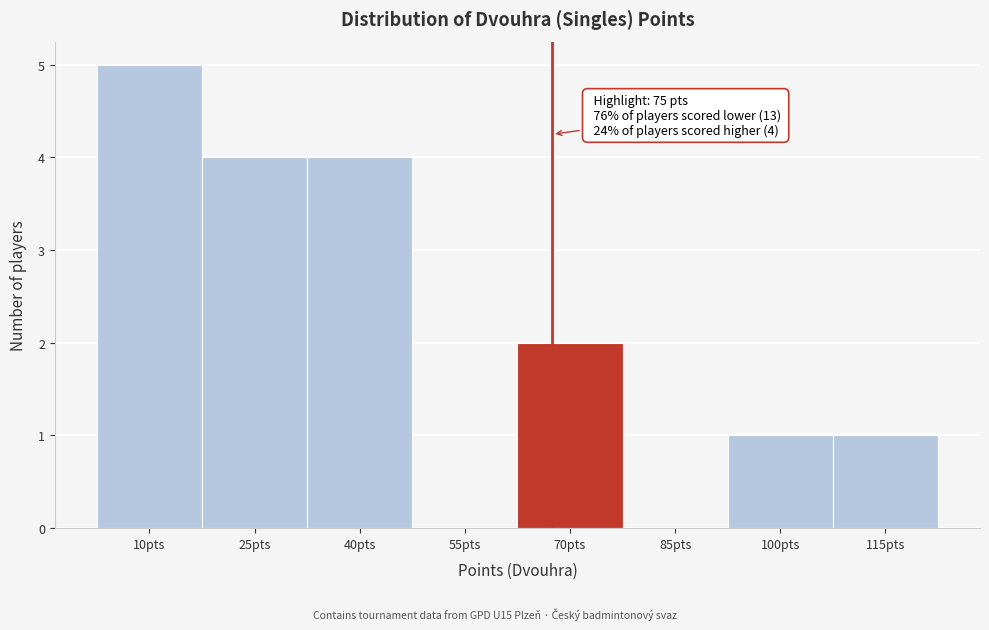

Reading left to right, list all the values displayed in this chart.

10pts=5	25pts=4	40pts=4	55pts=0	70pts=2	85pts=0	100pts=1	115pts=1